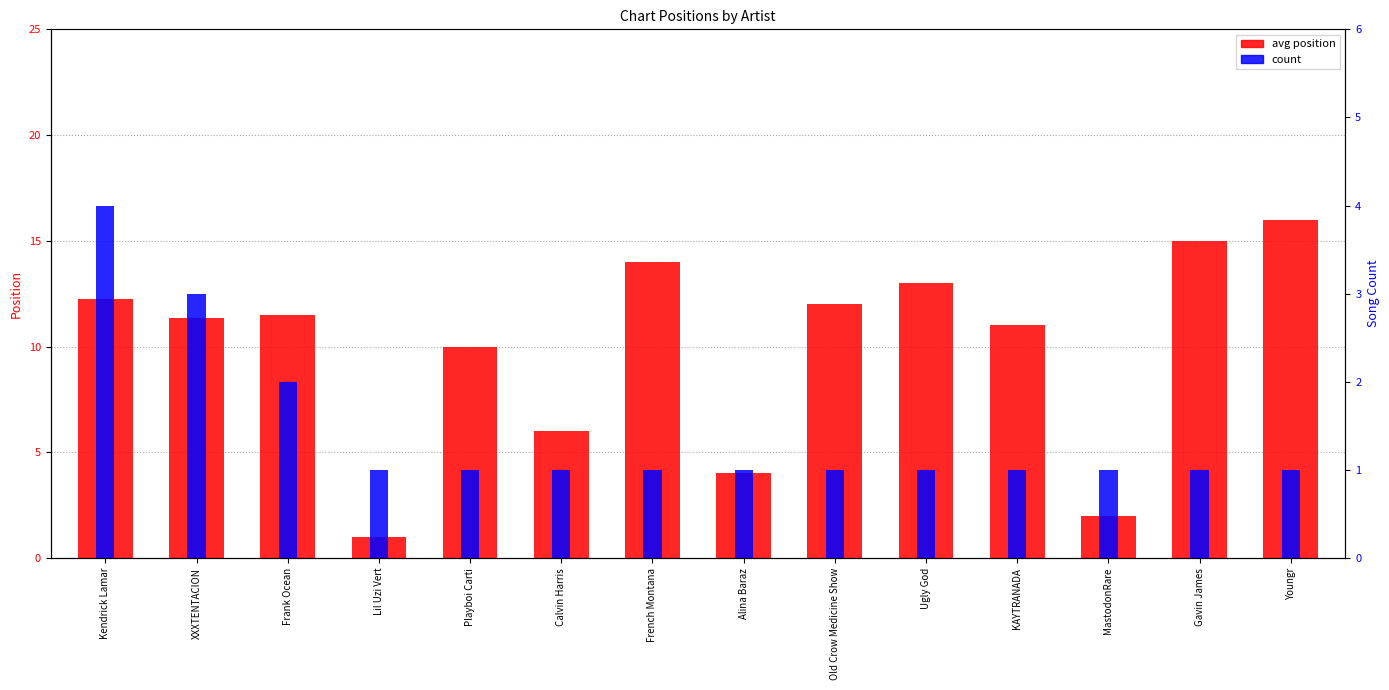

What is the difference between the avg position values at Calvin Harris and XXXTENTACION?

5.3